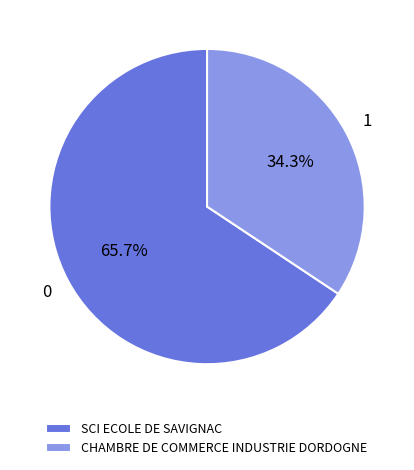

What percentage do SCI ECOLE DE SAVIGNAC and CHAMBRE DE COMMERCE INDUSTRIE DORDOGNE together represent?

100.0%